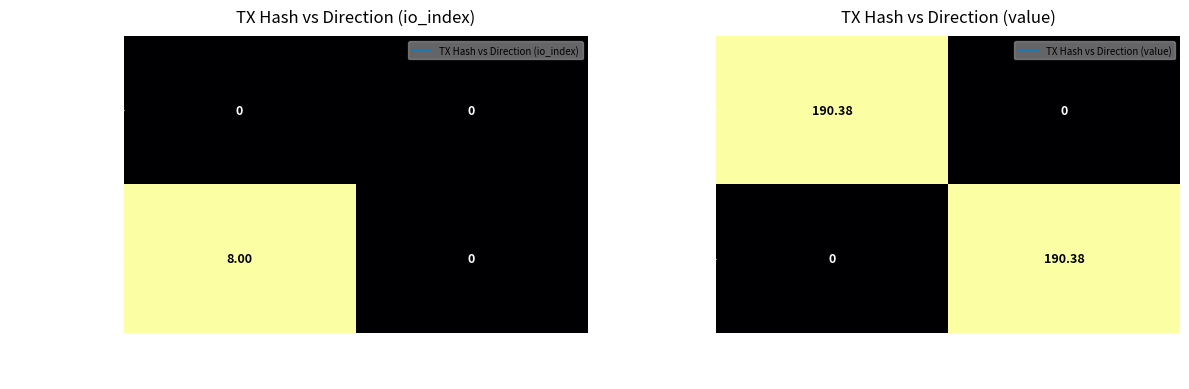

What is the difference between the maximum and minimum values in the 5313ff00de… series?

190.4